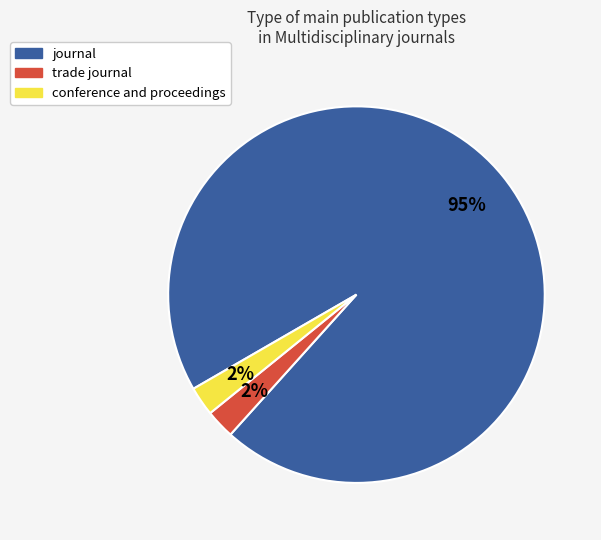

To the nearest percent, what is the average slice percentage?

33%